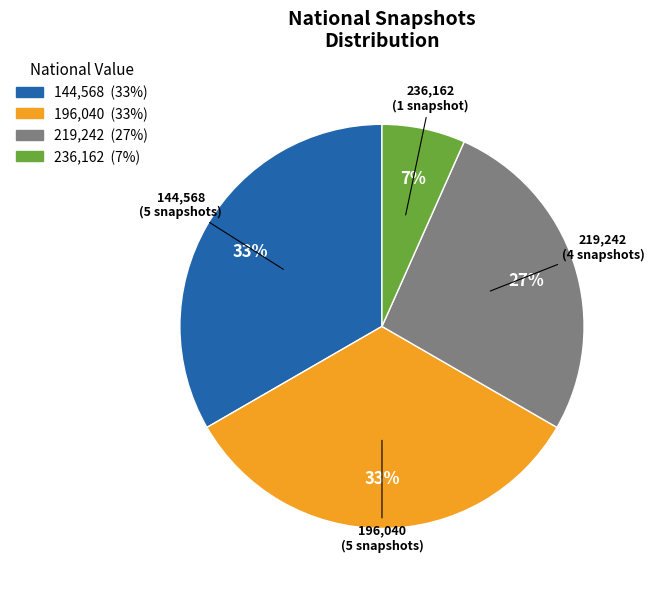

Count the number of slices in the pie.

4